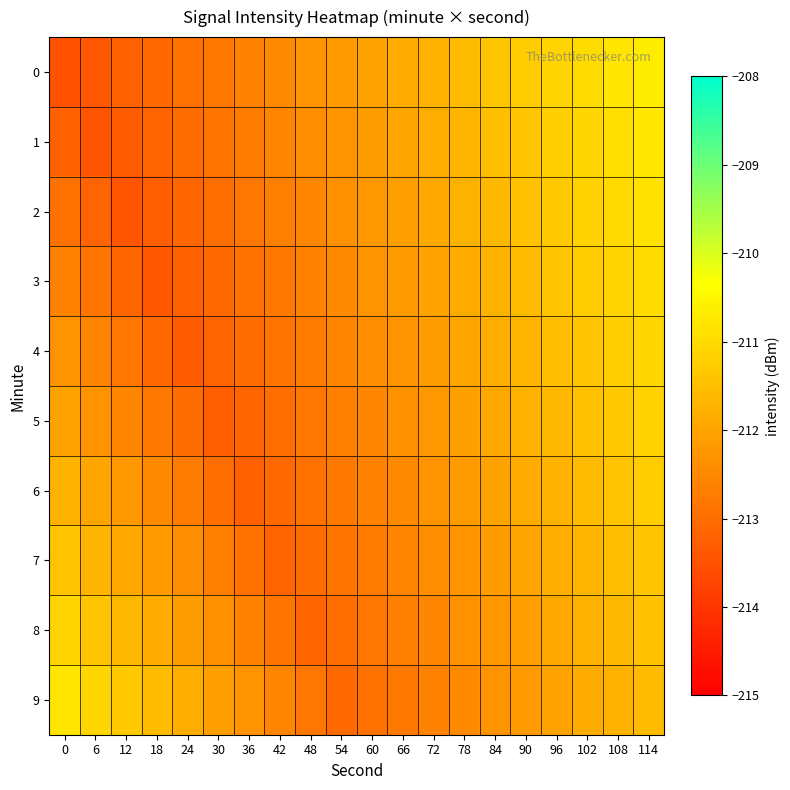

What is the total value across all series at 102?

-2114.2